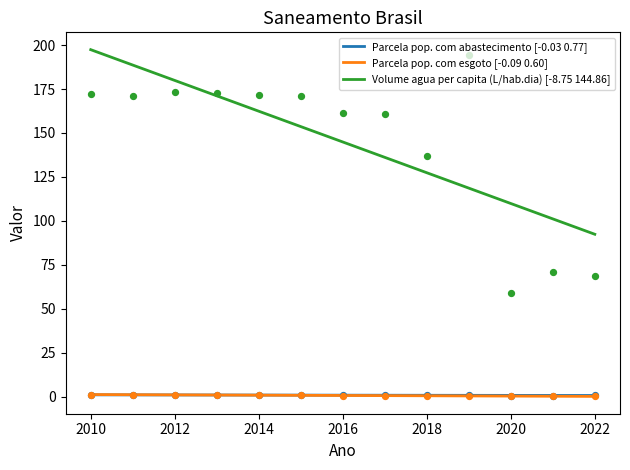

Which series reaches the maximum Y coordinate?

Volume agua per capita (L/hab.dia)